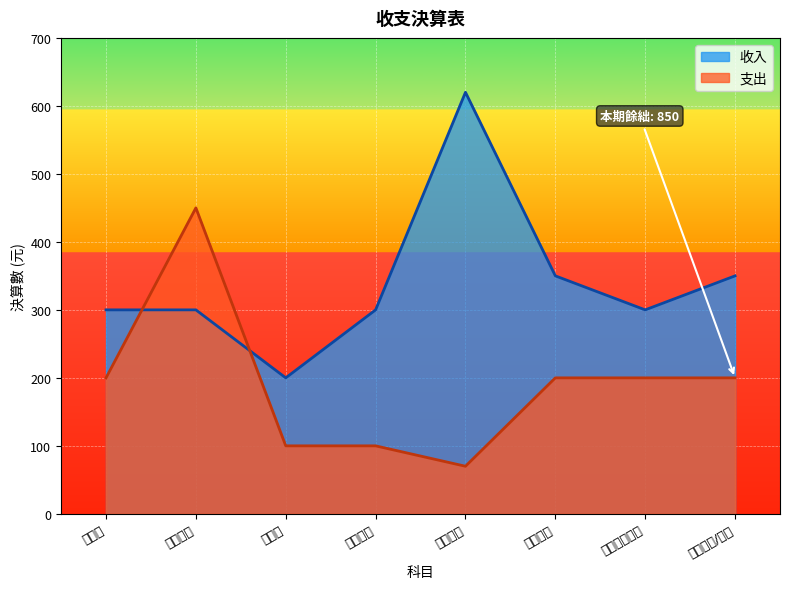

Which series has the largest total across all categories?

收入